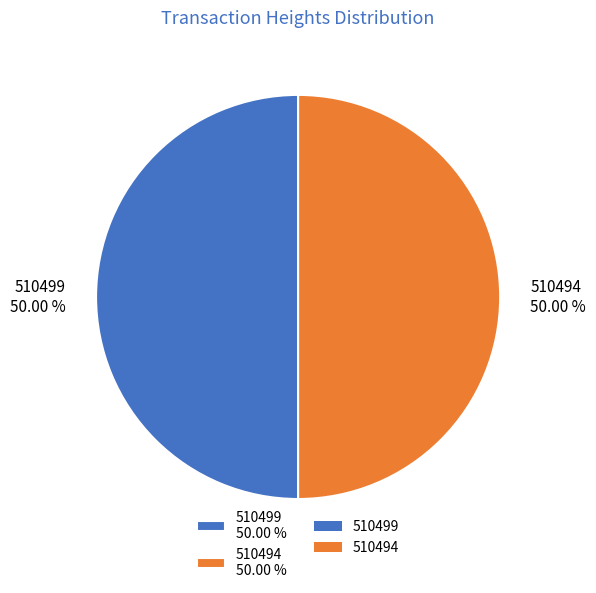

Is it true that 510499 is 50% of the pie?

True